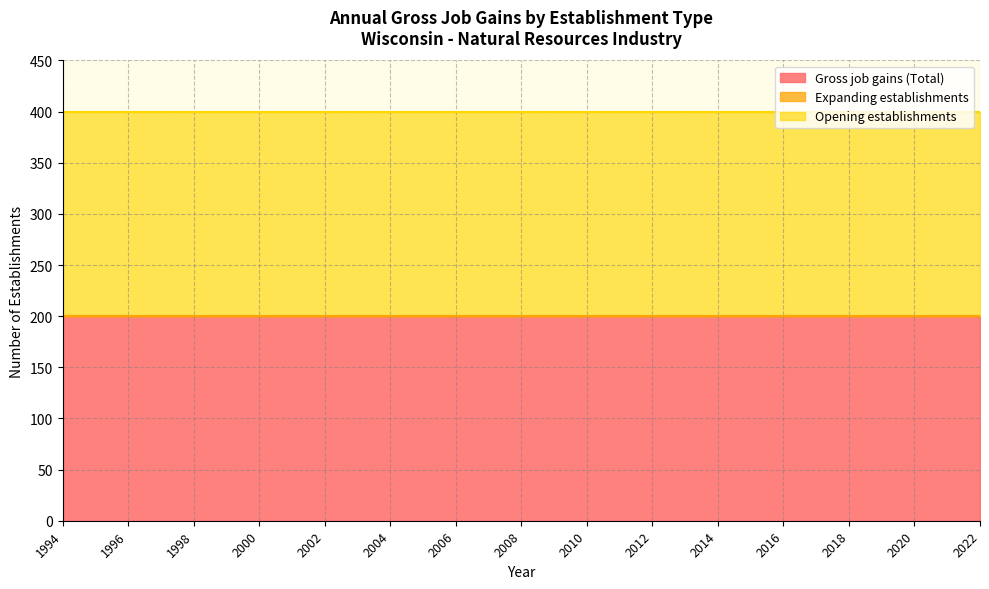

At 1999, list the series in order from largest to smallest.

Gross job gains (Total), Opening establishments, Expanding establishments